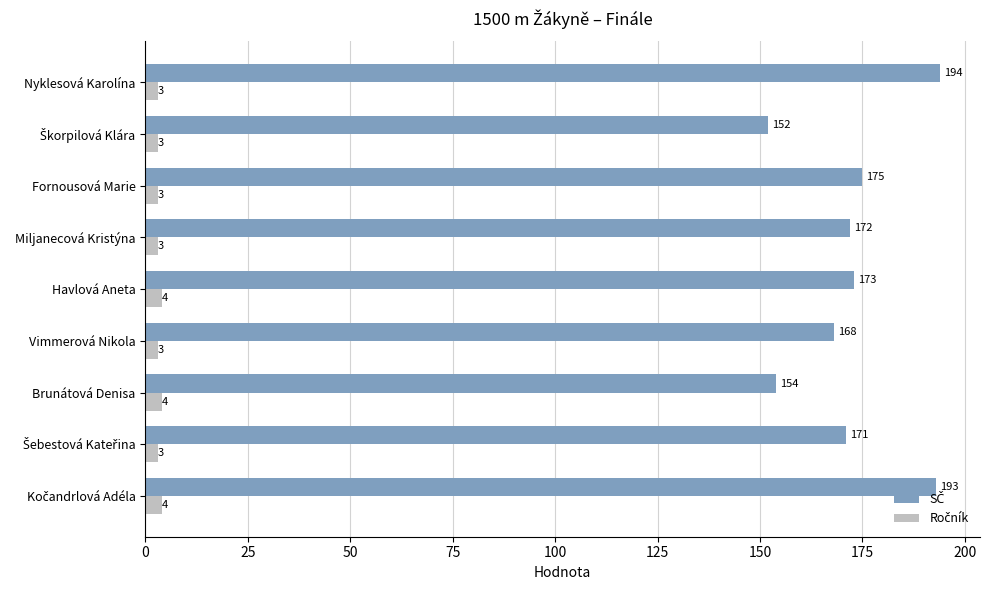

What is the smallest value displayed?

3